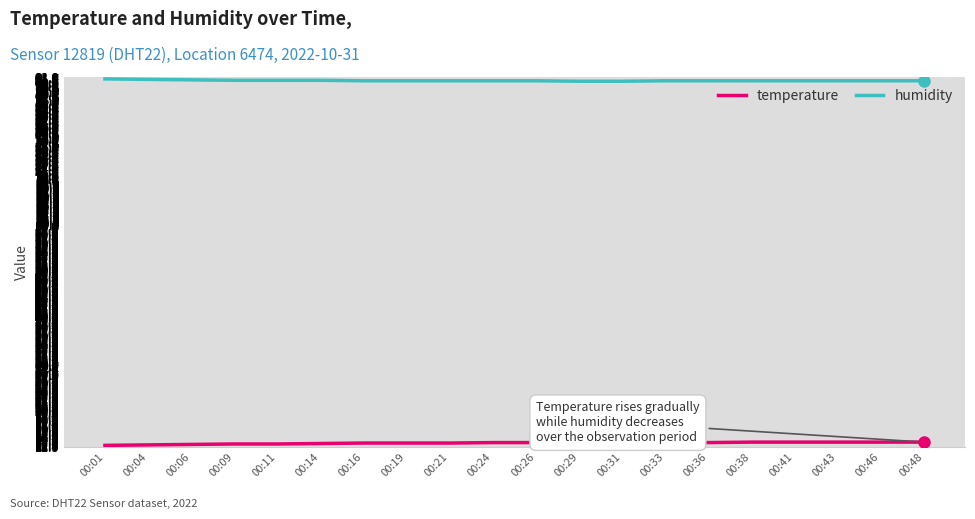

Is this an area chart (filled region under the line)?

No